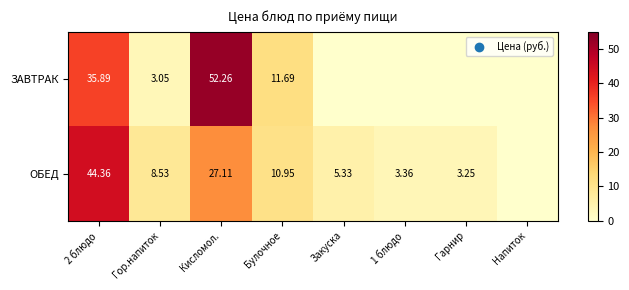

Which series changed the most between 2 блюдо and Гор.напиток?

ОБЕД